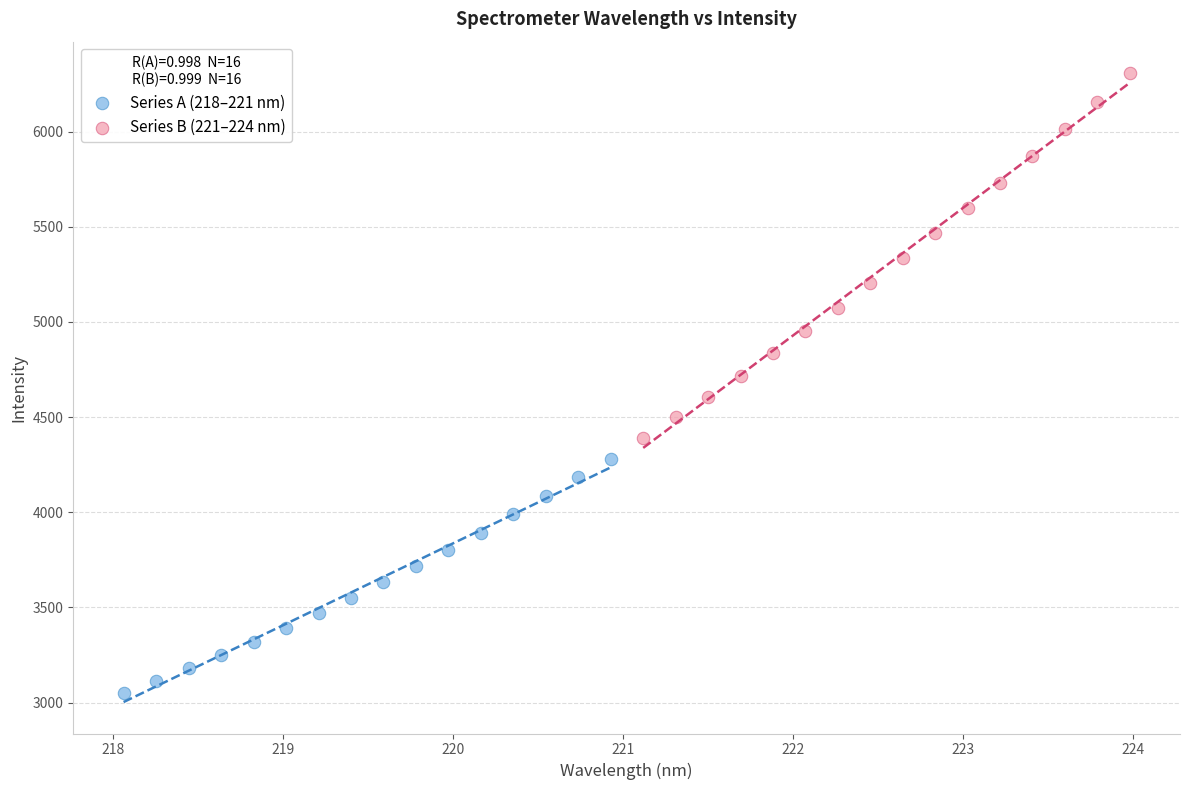

Which series reaches the maximum Y coordinate?

Series B (221–224 nm)